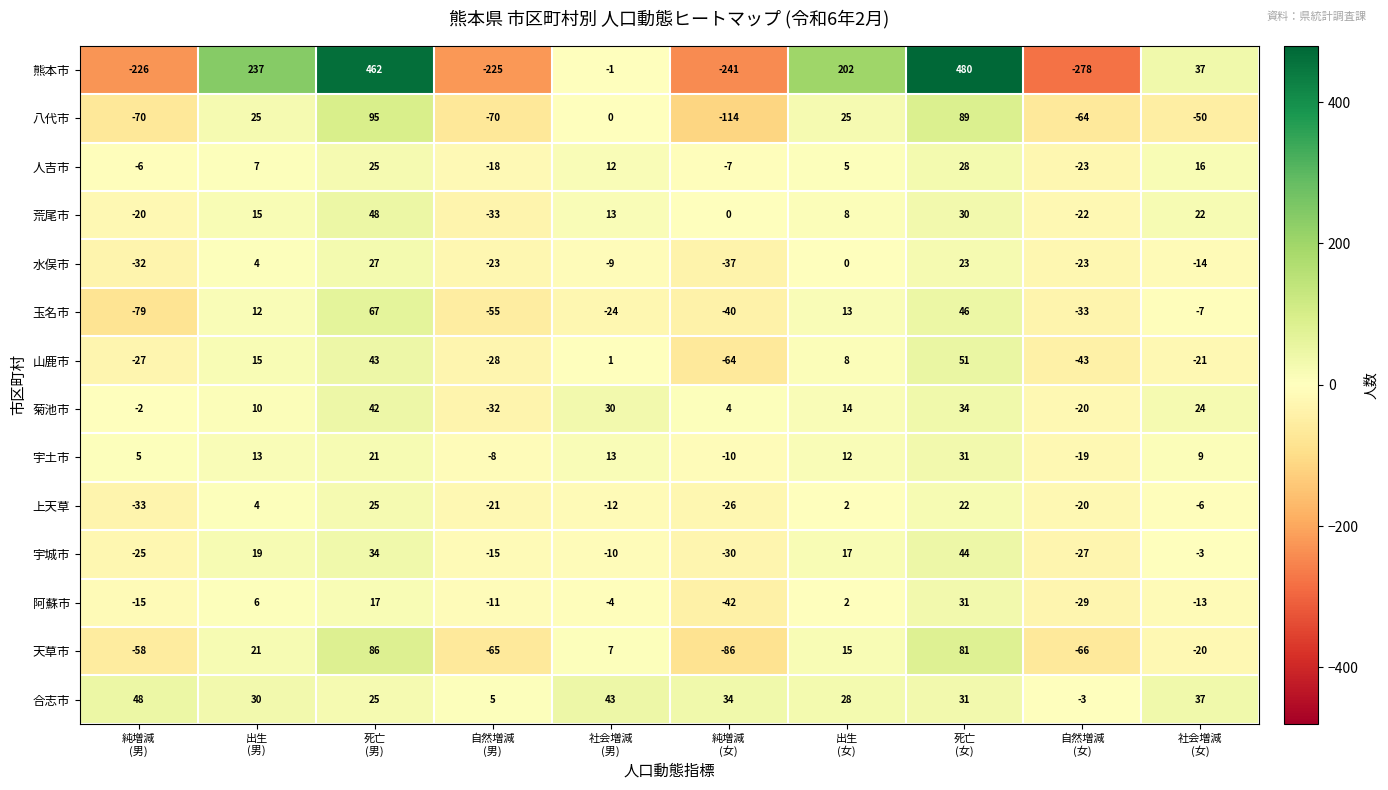

What is the minimum value for 宇土市?

-19